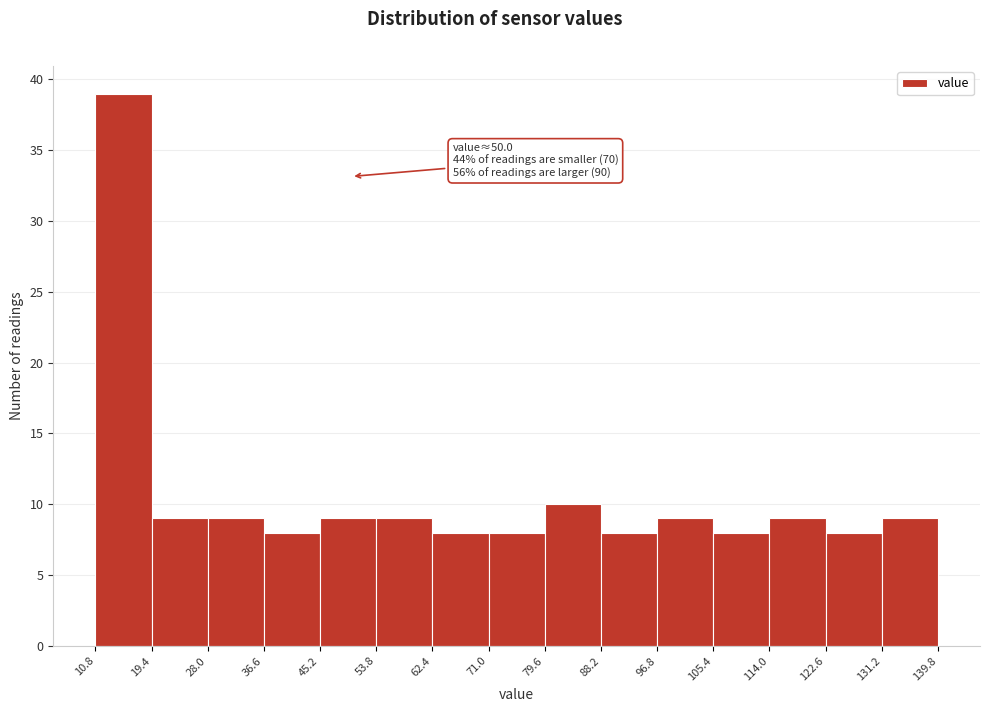

Over which range of the x-axis is the bar tallest?

10.8 to 19.4